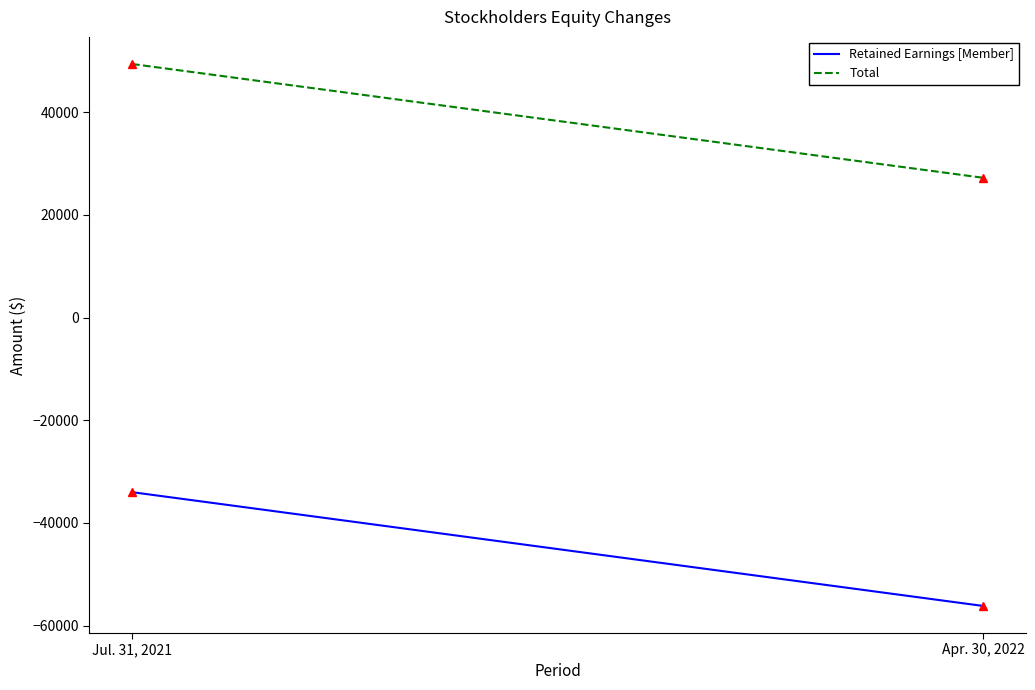

Rank the categories by Retained Earnings [Member] value from highest to lowest.

Jul. 31, 2021, Apr. 30, 2022